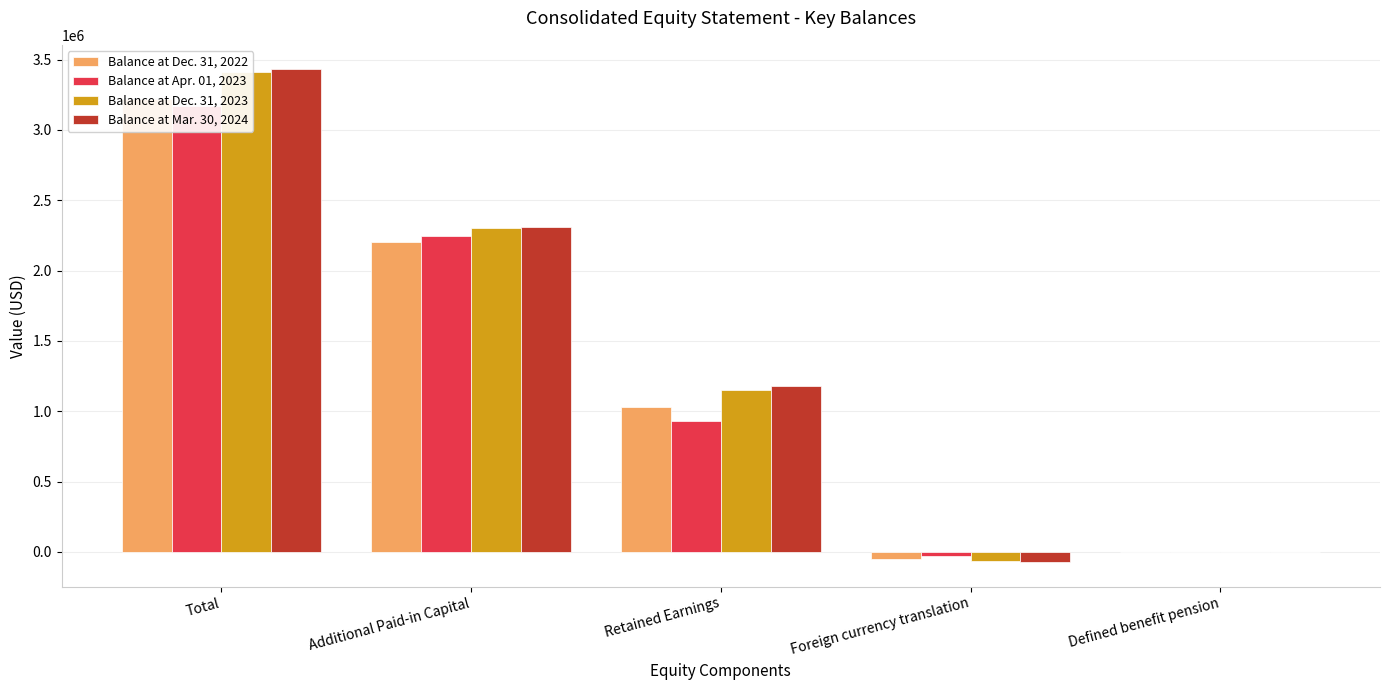

Which series has the largest total across all categories?

Balance at Mar. 30, 2024